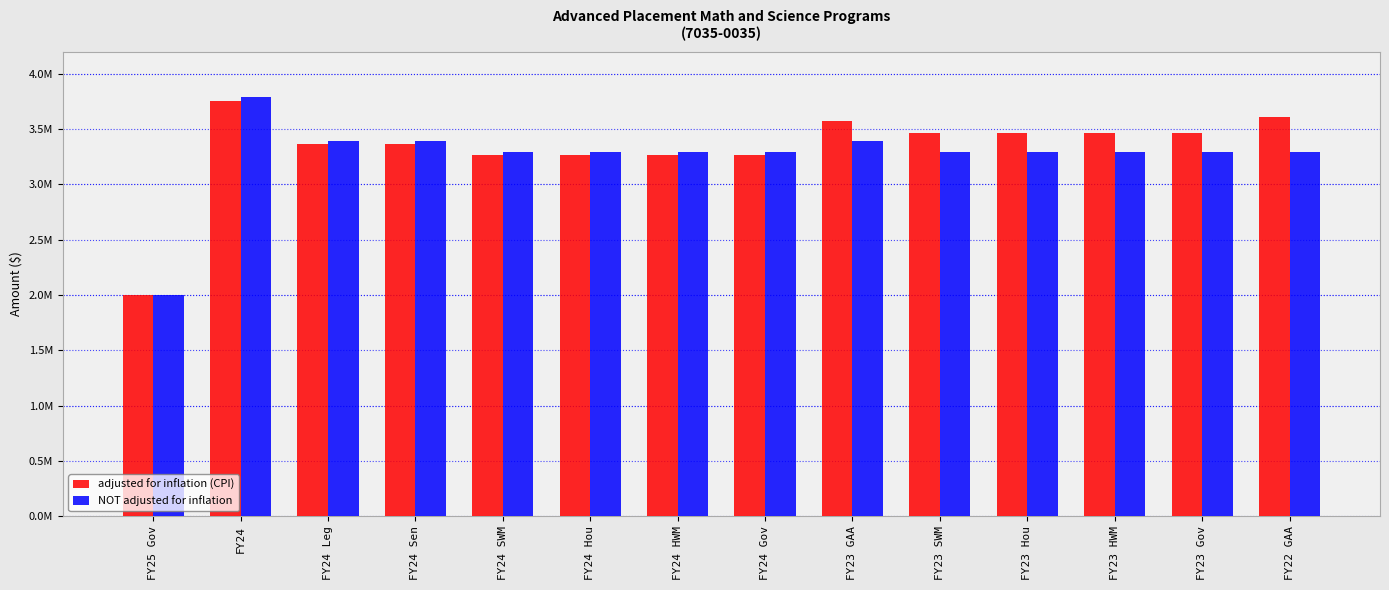

What are all the series names shown in the legend?

adjusted for inflation (CPI), NOT adjusted for inflation